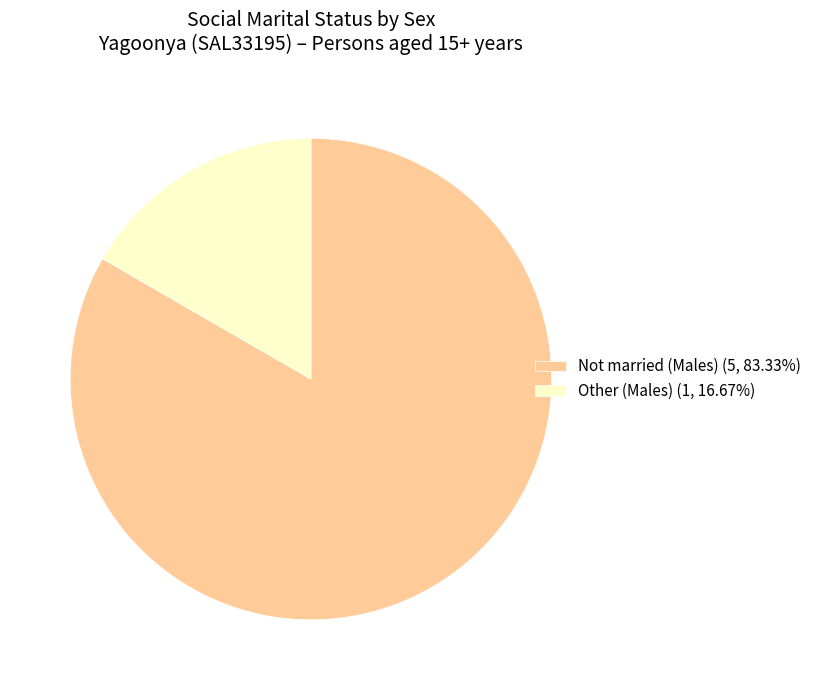

Is the sum of Not married (Males) (5, 83.33%) and Other (Males) (1, 16.67%) greater than half?

Yes